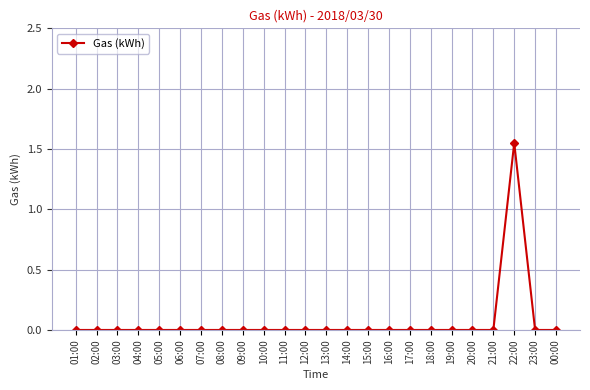

Does the chart have visible grid lines?

Yes